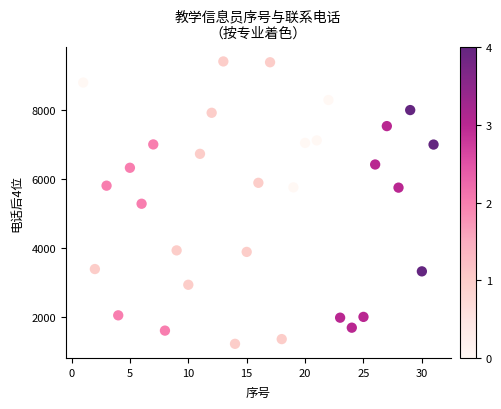

What is the range of Y values (max minus min)?

8187